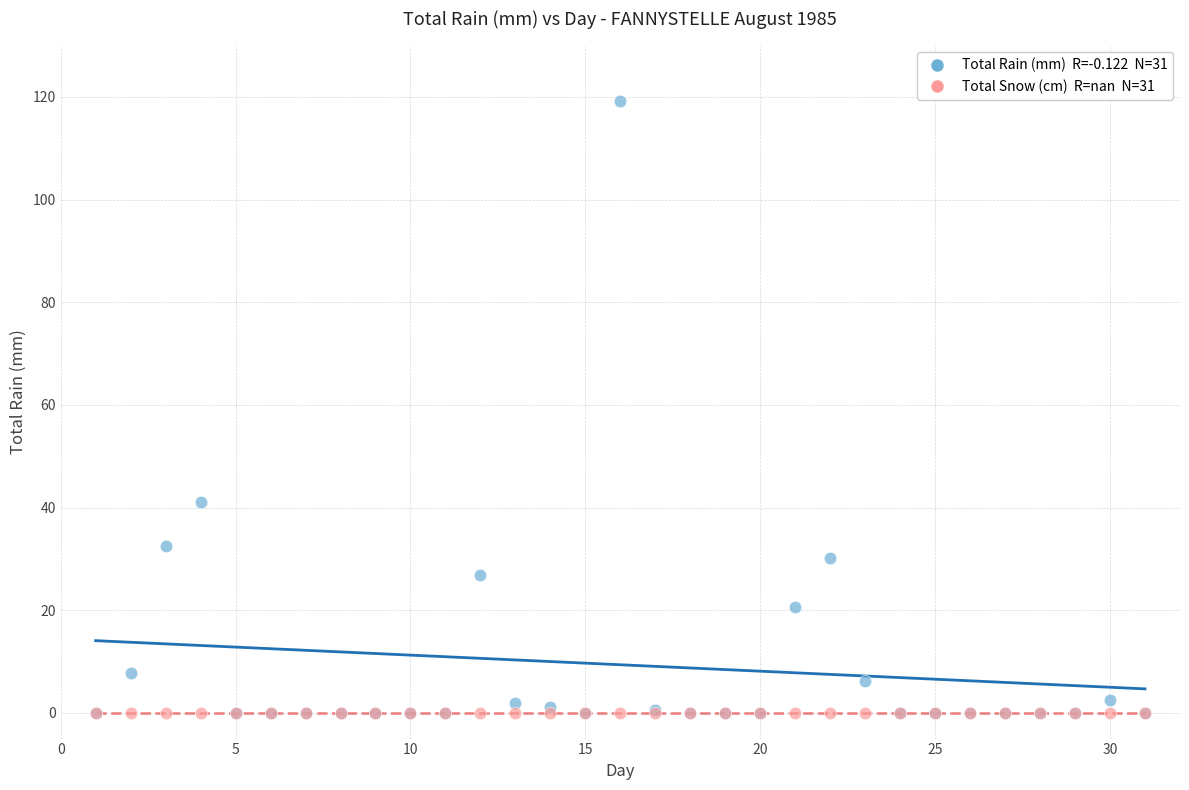

Across all series, what Y value is closest to 59?

41.0